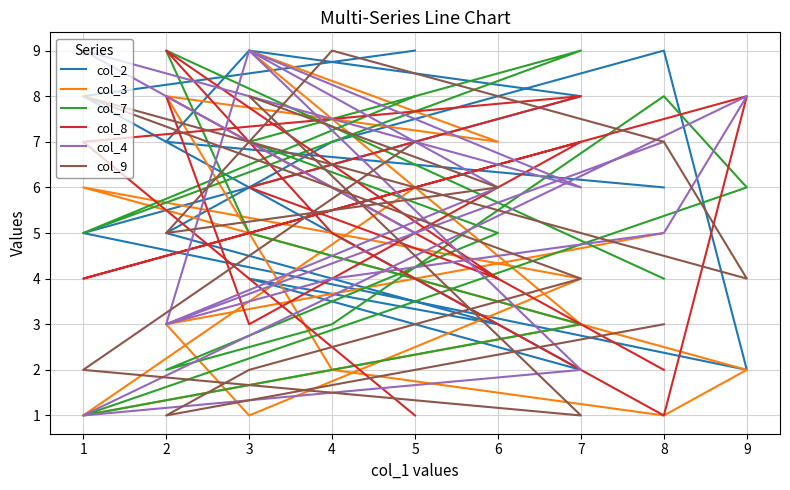

What is the value of the col_9 point at the 6th from the left?

4